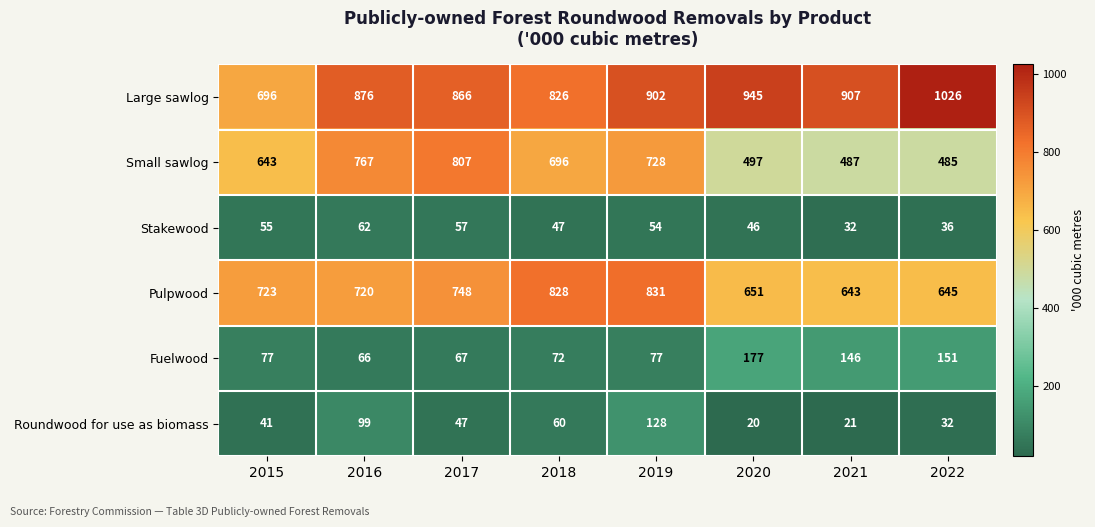

Which series has the widest spread of values?

Large sawlog